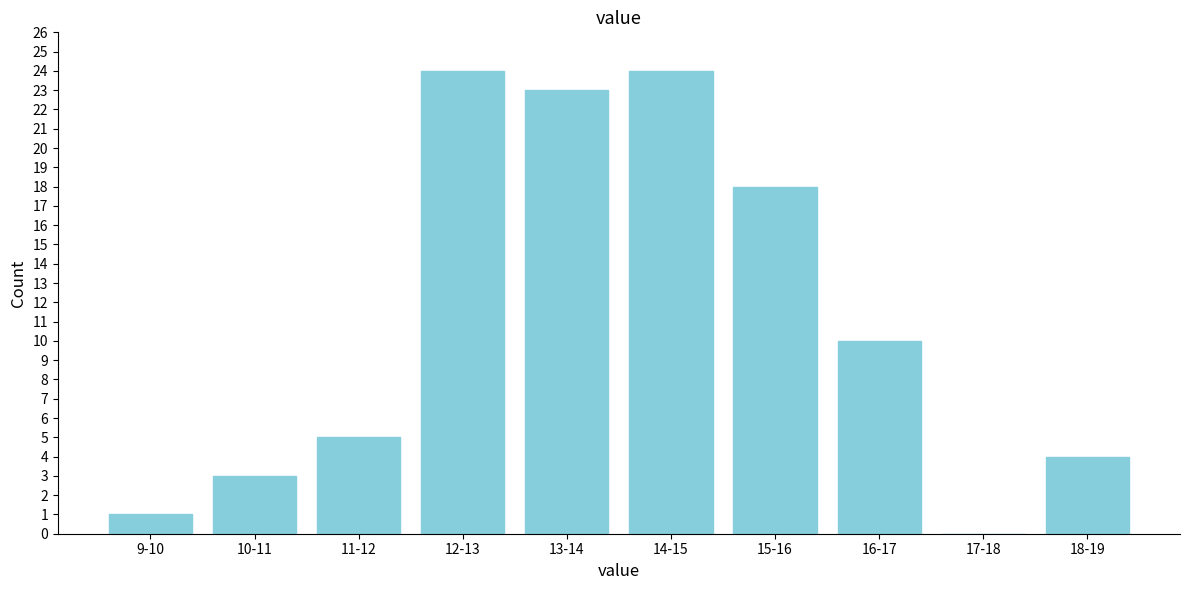

Reading left to right, transcribe all the data shown in this chart.

9-10=1	10-11=3	11-12=5	12-13=24	13-14=23	14-15=24	15-16=18	16-17=10	17-18=0	18-19=4